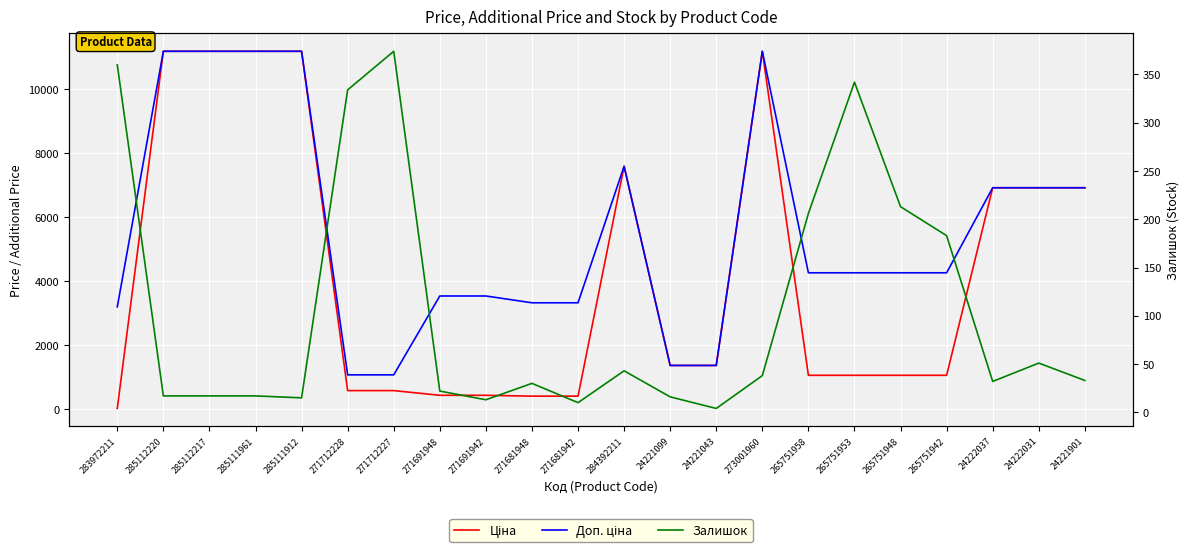

Which series has the largest total across all categories?

Доп. ціна